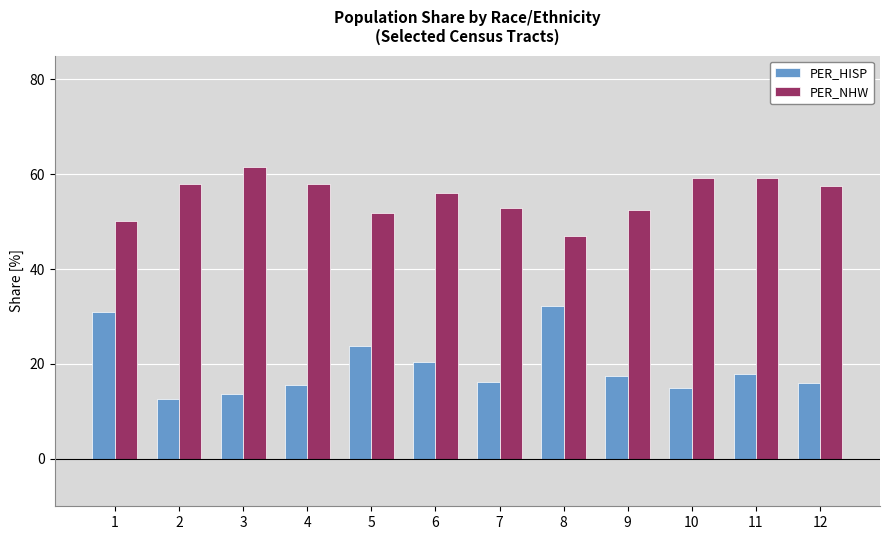

Which series has the widest spread of values?

PER_HISP